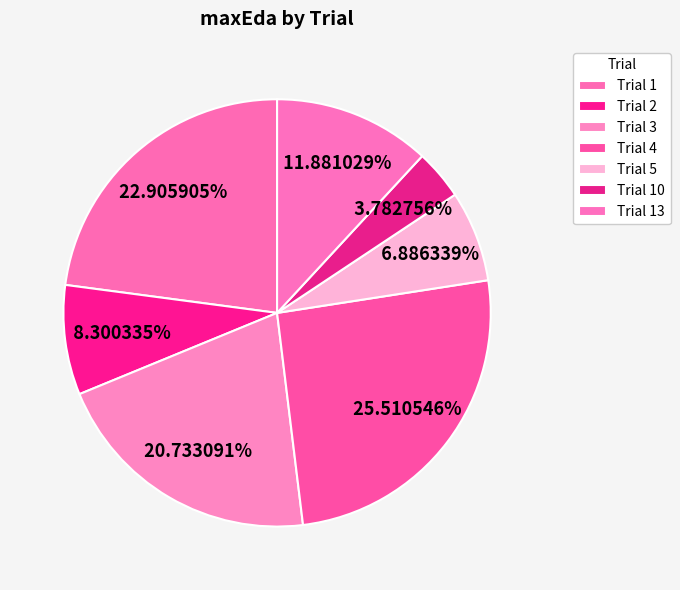

How many slices are in this pie chart?

7